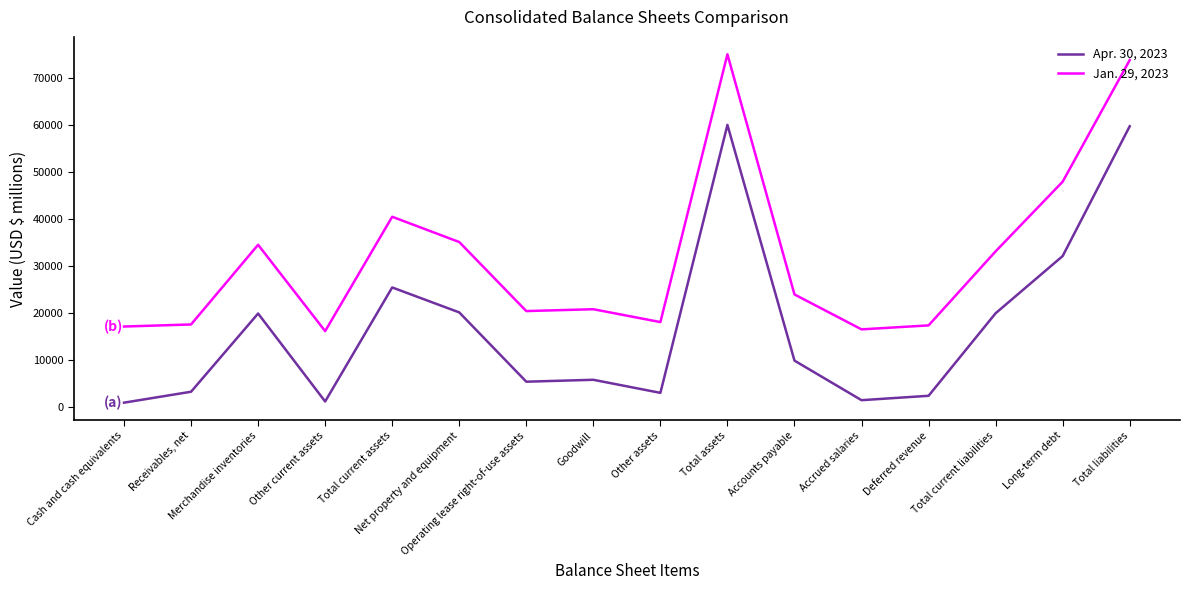

True or false: Jan. 29, 2023 and Apr. 30, 2023 intersect in this chart.

False